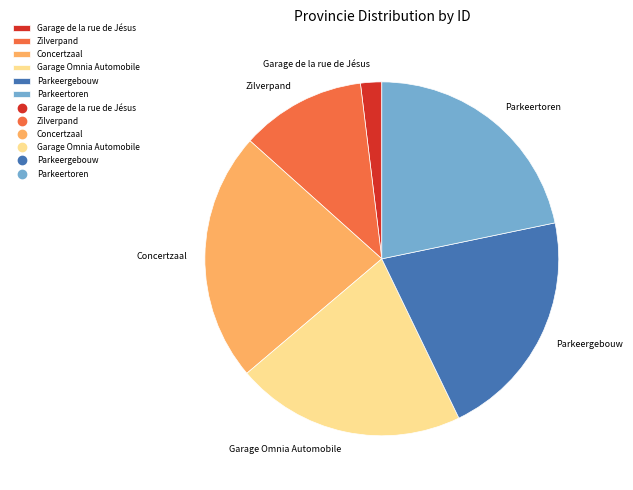

Does any single category account for the majority?

No